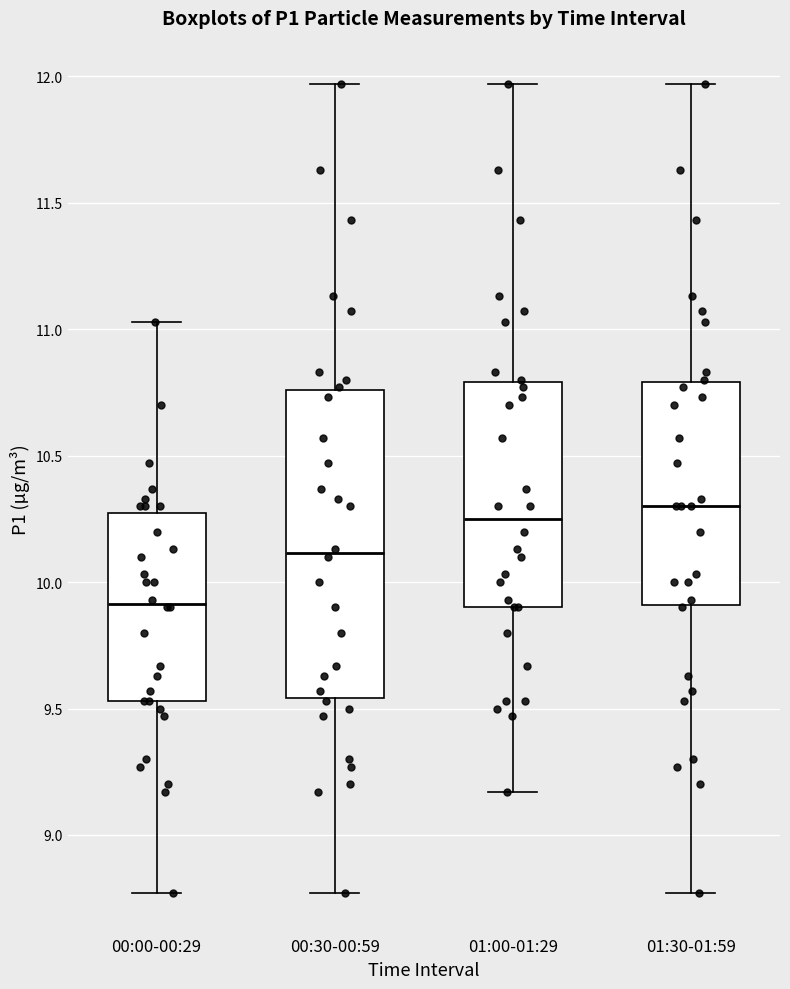

Comparing the boxes themselves (not the whiskers), which one is the tallest?

00:30-00:59